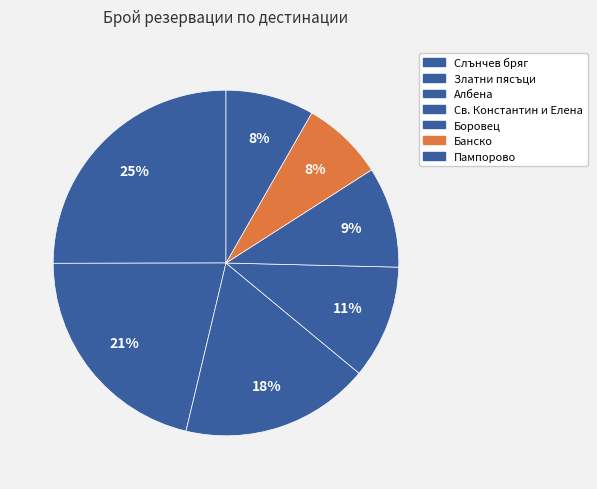

What is the ratio of the value at Слънчев бряг to the value at Пампорово?

3.0